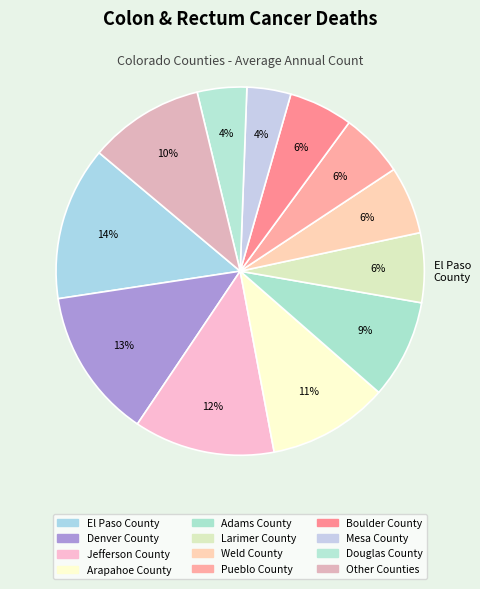

Rank the categories by value from lowest to highest.

Mesa County, Douglas County, Pueblo County, Boulder County, Weld County, Larimer County, Adams County, Other Counties, Arapahoe County, Jefferson County, Denver County, El Paso County